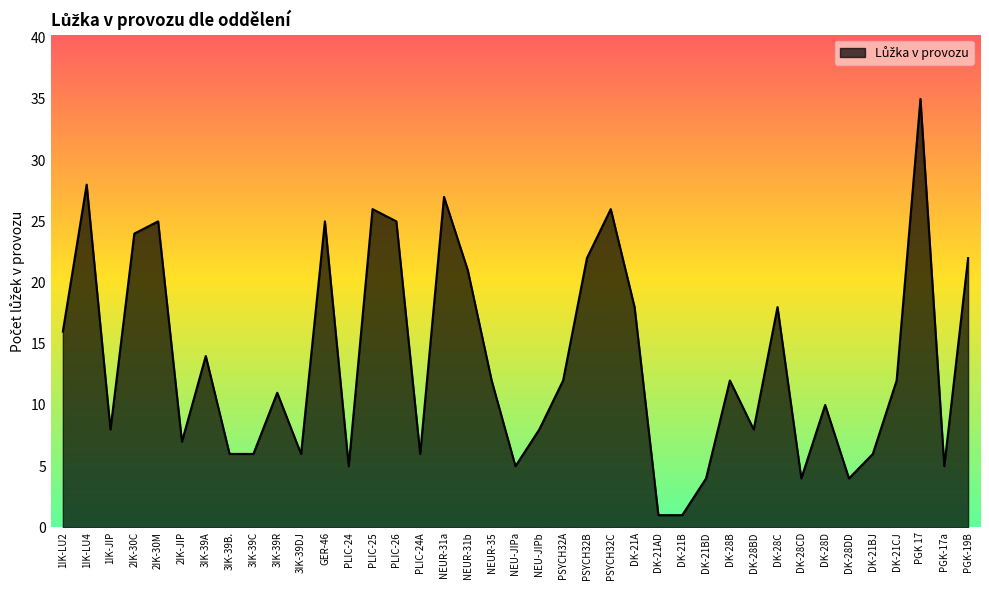

What is the average value?

14